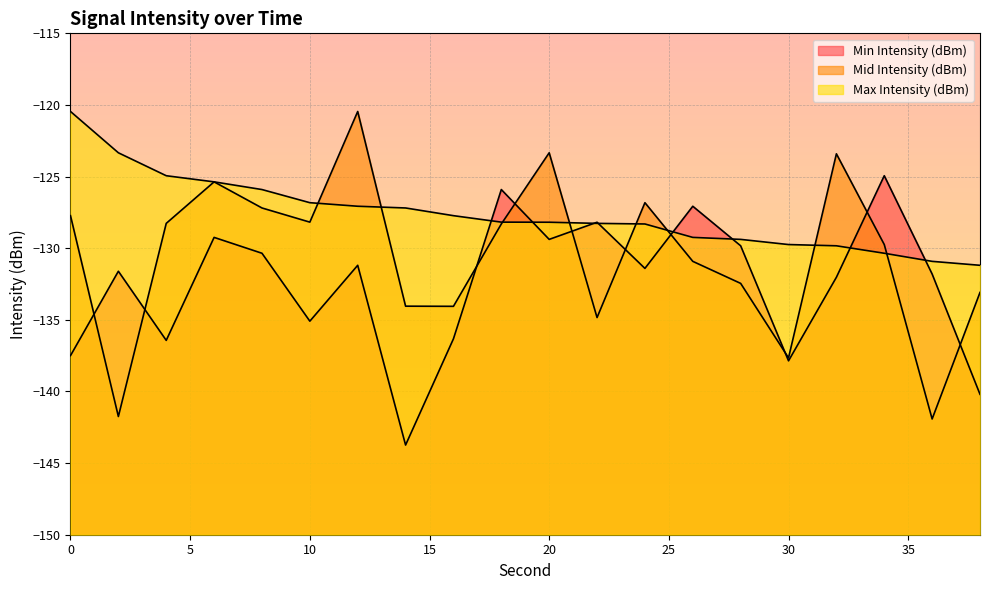

What is the difference between the maximum and minimum values in the Max Intensity (dBm) series?

10.7